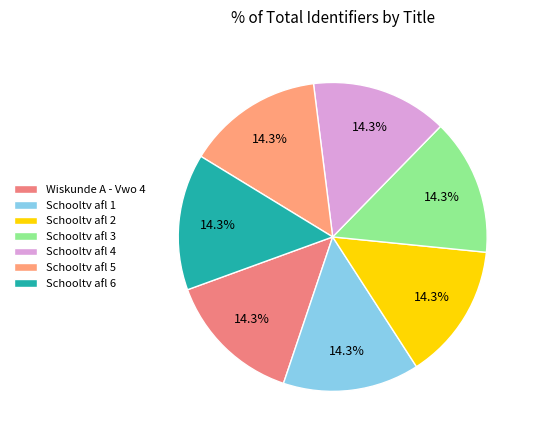

Count the number of slices in the pie.

7